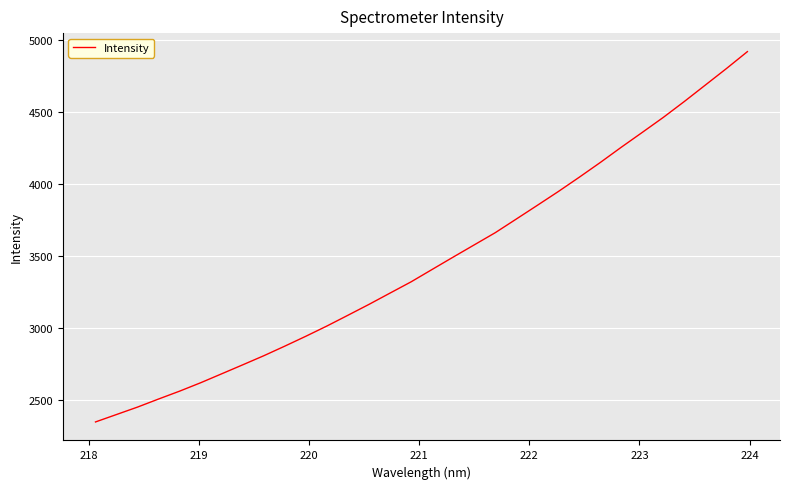

What is the minimum value shown in the chart?

2346.7